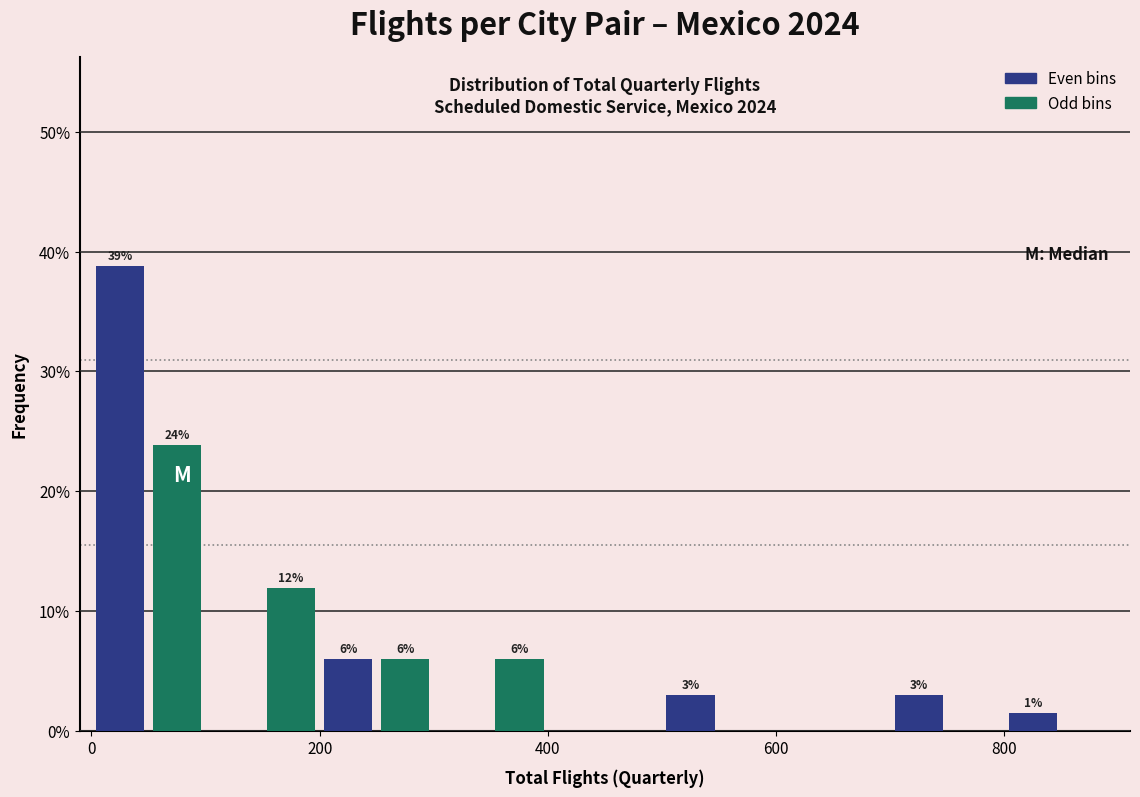

Read against the x-axis, roughly where is the centre of the tallest bar?

20